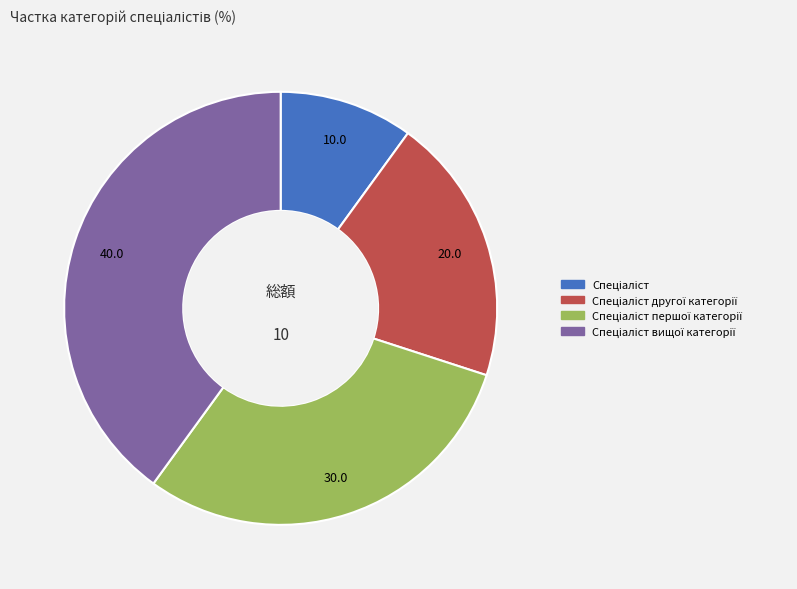

Is there a majority slice in this chart?

No